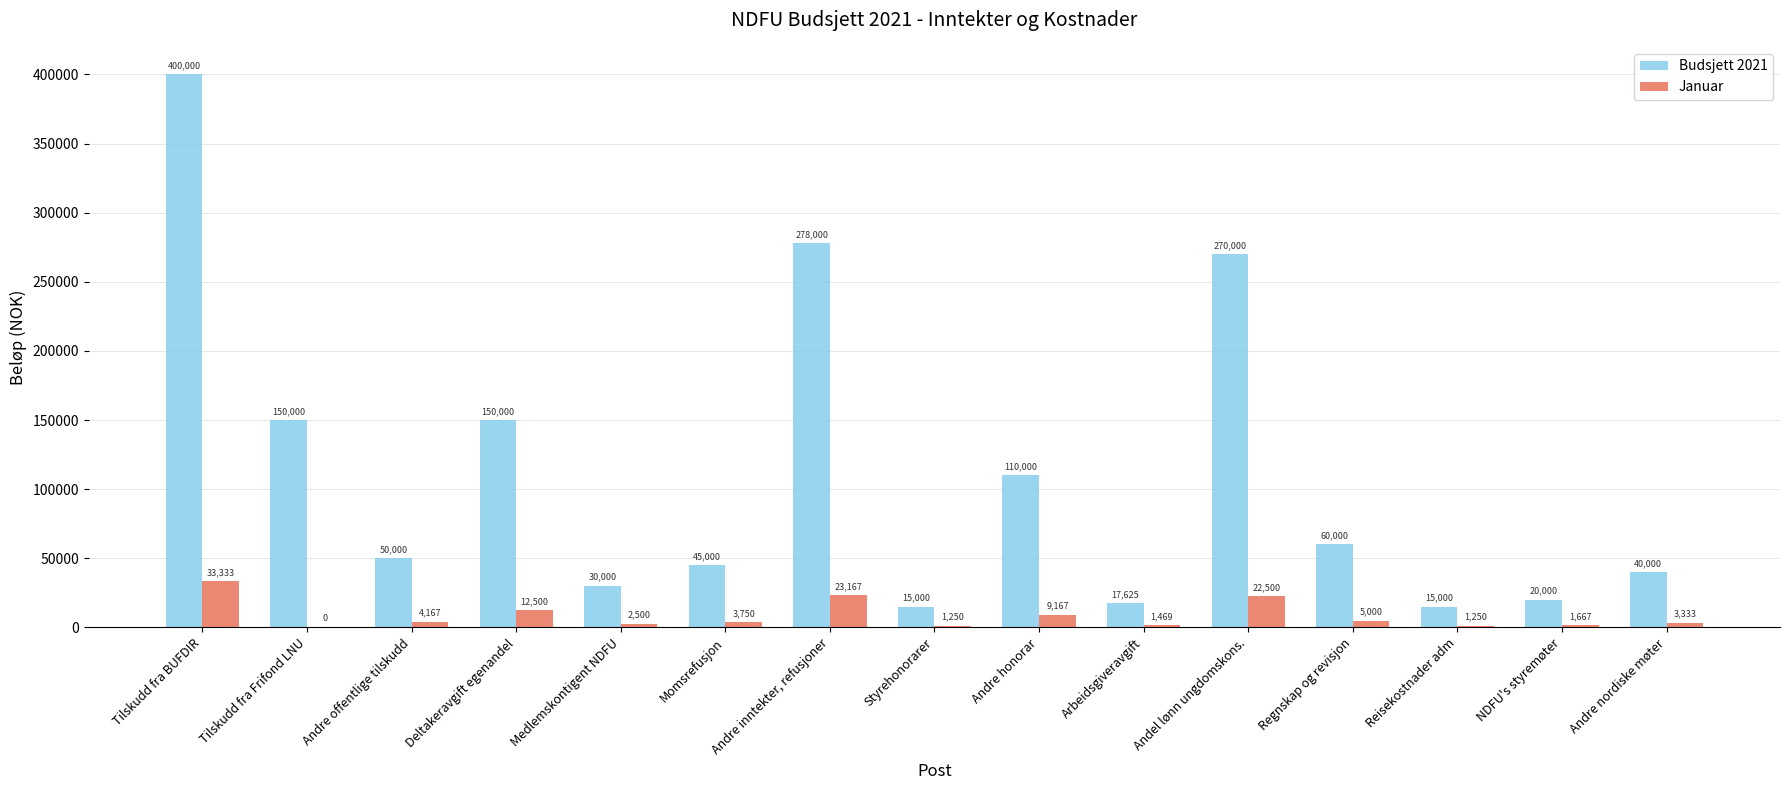

What is the approximate value of Januar at Andre nordiske møter?

3333.3